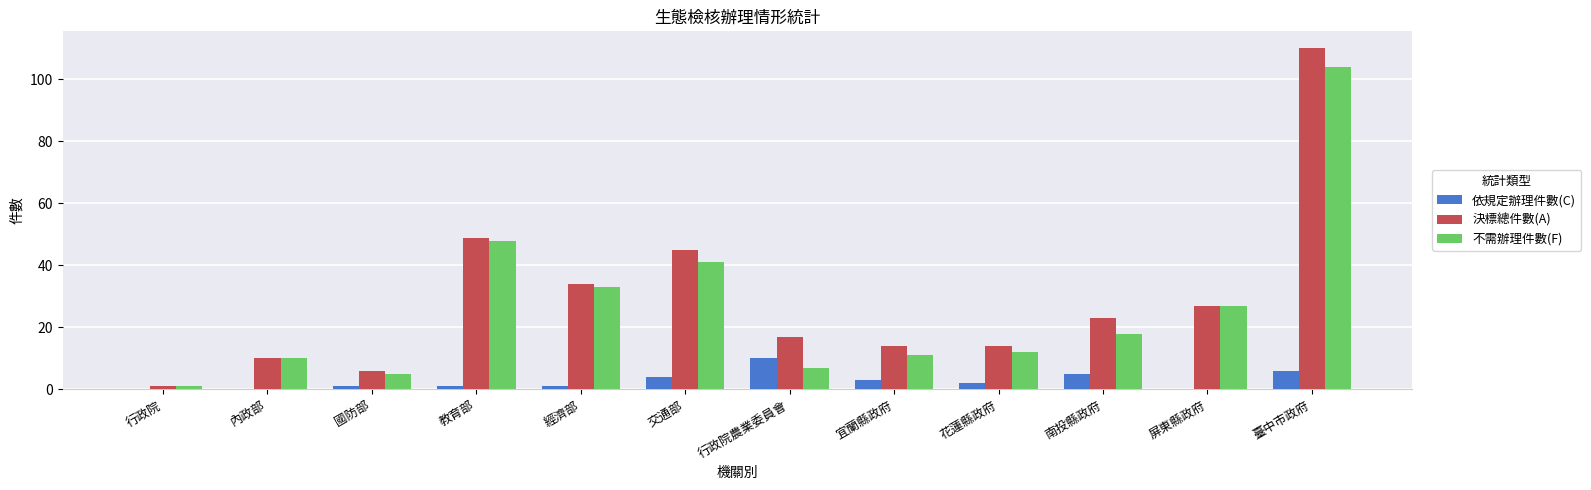

Which series has the widest spread of values?

決標總件數(A)